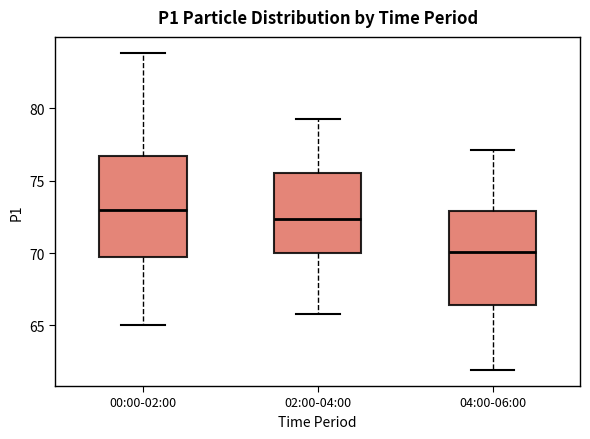

Which box has the lowest median line?

04:00-06:00